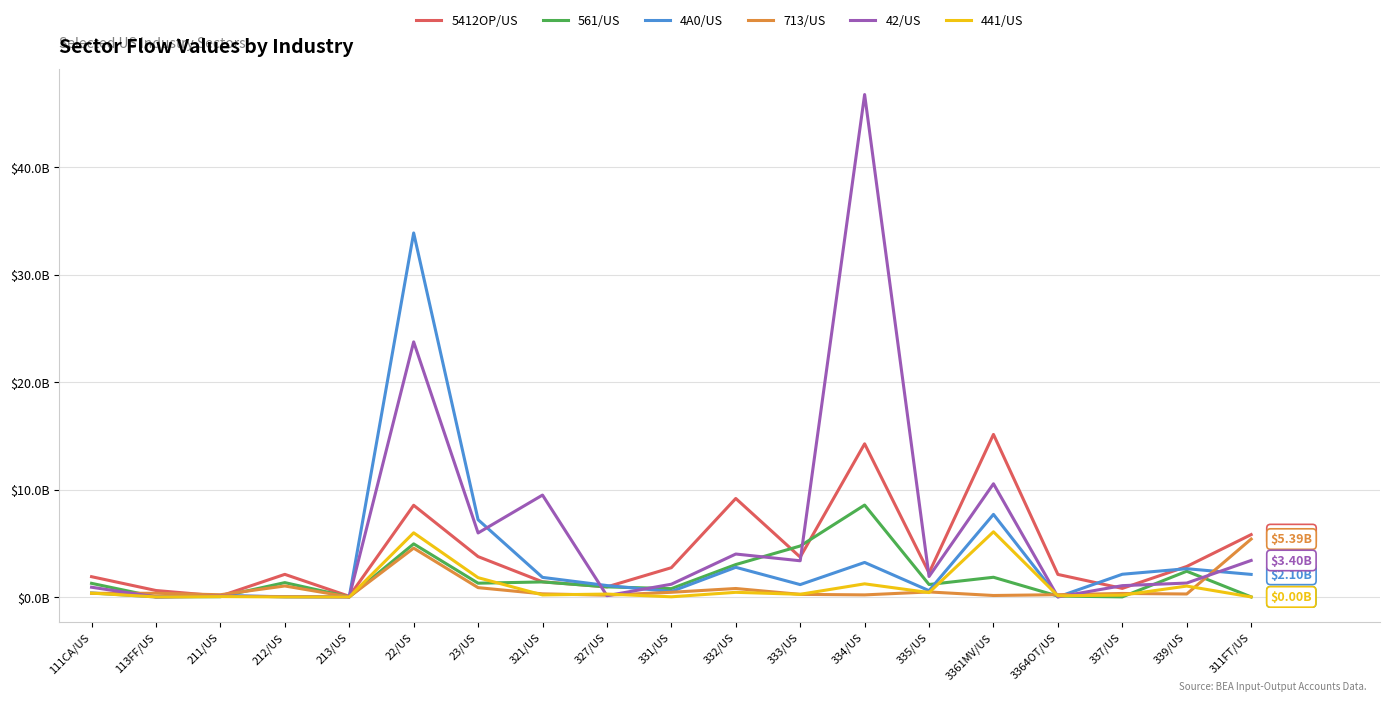

Reading right to left, list all the values displayed in this chart.

5412OP/US: 311FT/US=5.8	339/US=2.8	337/US=0.8	3364OT/US=2.1	3361MV/US=15.1	335/US=2.2	334/US=14.3	333/US=3.7	332/US=9.2	331/US=2.7	327/US=0.9	321/US=1.4	23/US=3.8	22/US=8.5	213/US=0.1	212/US=2.1	211/US=0.1	113FF/US=0.6	111CA/US=1.9
561/US: 311FT/US=0.0	339/US=2.4	337/US=0.0	3364OT/US=0.1	3361MV/US=1.8	335/US=1.2	334/US=8.6	333/US=4.7	332/US=3.0	331/US=0.8	327/US=0.9	321/US=1.4	23/US=1.3	22/US=4.9	213/US=0.0	212/US=1.3	211/US=0.0	113FF/US=0.0	111CA/US=1.3
4A0/US: 311FT/US=2.1	339/US=2.6	337/US=2.1	3364OT/US=0.0	3361MV/US=7.7	335/US=0.6	334/US=3.2	333/US=1.1	332/US=2.8	331/US=0.5	327/US=1.1	321/US=1.8	23/US=7.2	22/US=33.9	213/US=0.0	212/US=0.0	211/US=0.1	113FF/US=0.0	111CA/US=0.4
713/US: 311FT/US=5.4	339/US=0.3	337/US=0.3	3364OT/US=0.2	3361MV/US=0.1	335/US=0.5	334/US=0.2	333/US=0.2	332/US=0.8	331/US=0.4	327/US=0.2	321/US=0.3	23/US=0.9	22/US=4.5	213/US=0.0	212/US=1.0	211/US=0.2	113FF/US=0.3	111CA/US=0.3
42/US: 311FT/US=3.4	339/US=1.3	337/US=1.1	3364OT/US=0.0	3361MV/US=10.5	335/US=1.9	334/US=46.8	333/US=3.4	332/US=4.0	331/US=1.2	327/US=0.1	321/US=9.5	23/US=6.0	22/US=23.8	213/US=0.0	212/US=0.0	211/US=0.1	113FF/US=0.0	111CA/US=0.9
441/US: 311FT/US=0.0	339/US=1.0	337/US=0.2	3364OT/US=0.1	3361MV/US=6.1	335/US=0.4	334/US=1.2	333/US=0.2	332/US=0.4	331/US=0.0	327/US=0.3	321/US=0.2	23/US=1.8	22/US=6.0	213/US=0.0	212/US=0.0	211/US=0.0	113FF/US=0.0	111CA/US=0.4